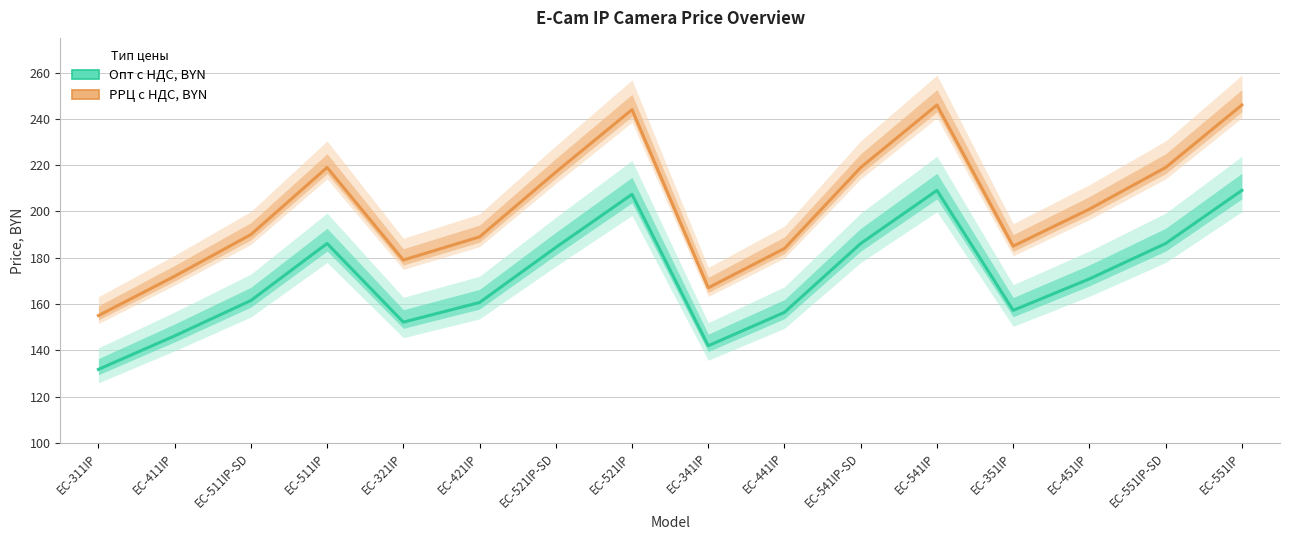

Which has a higher value, EC-441IP or EC-341IP?

EC-441IP